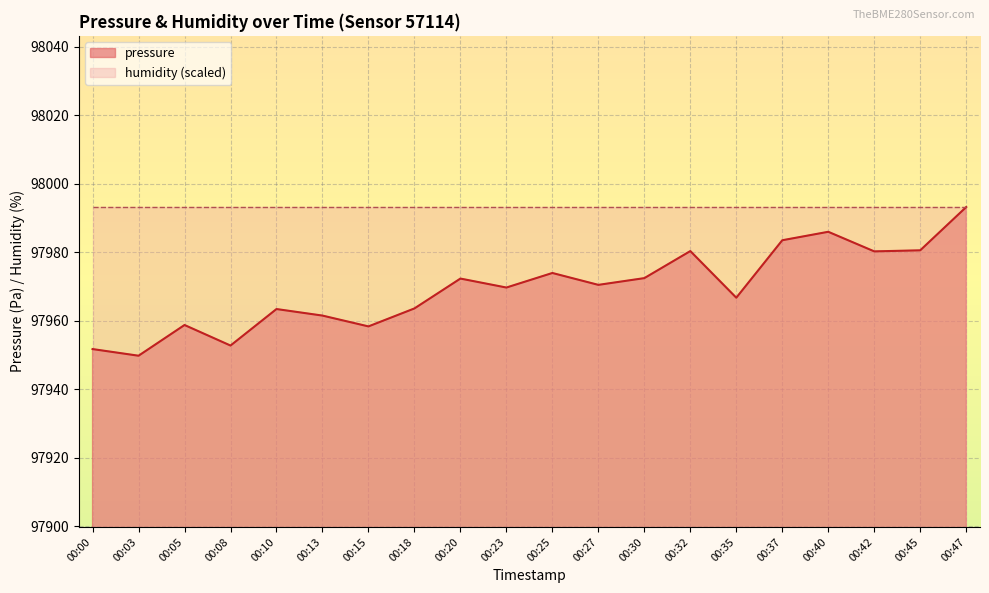

How many interior local peaks (higher than both neighbors) does the data have?

6